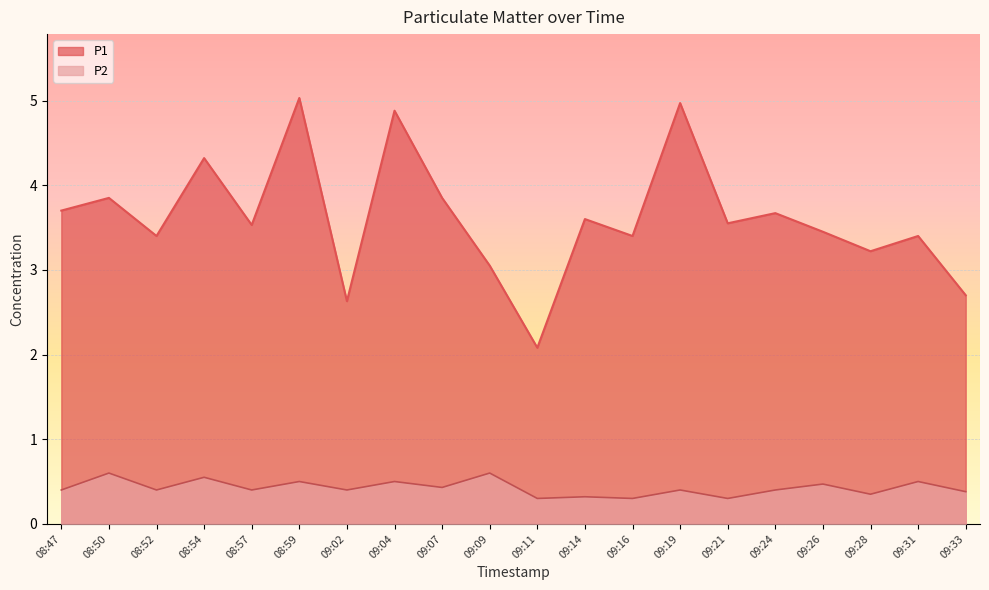

What is the difference between the maximum and minimum values in the P1 series?

3.0